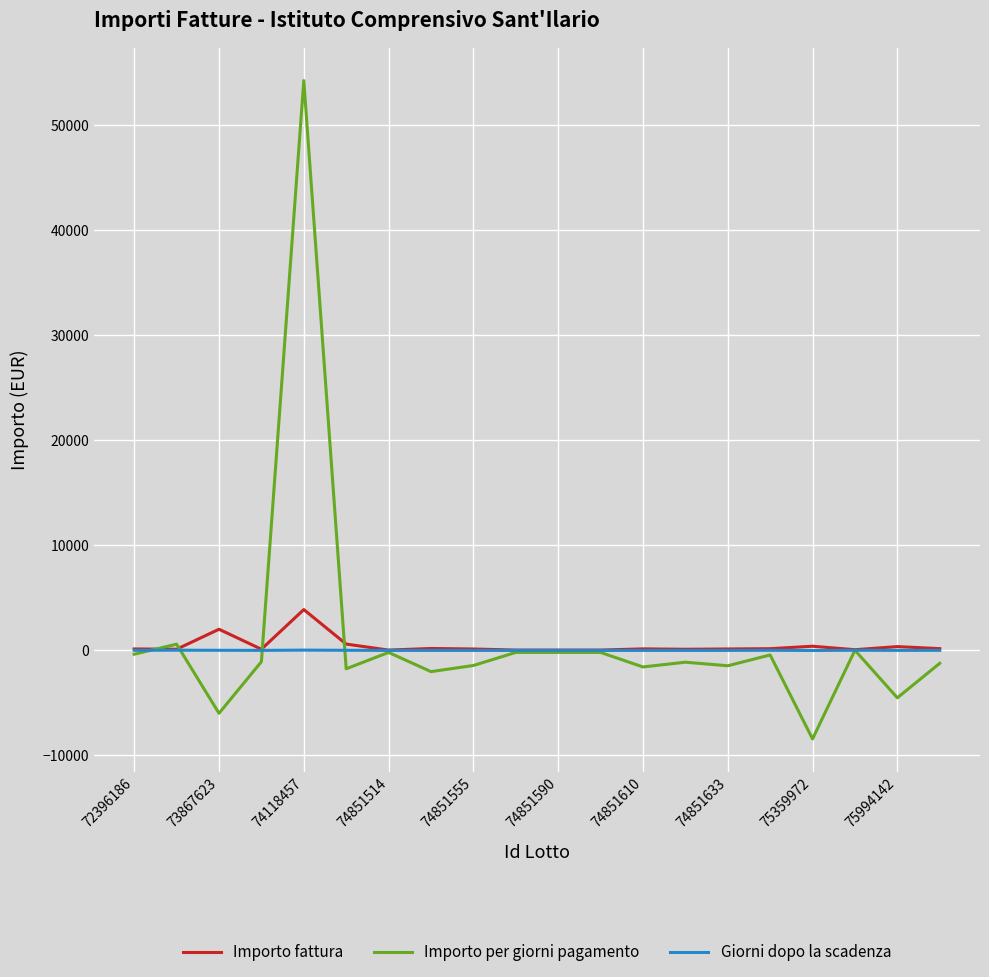

What is the minimum value for Importo fattura?

17.2